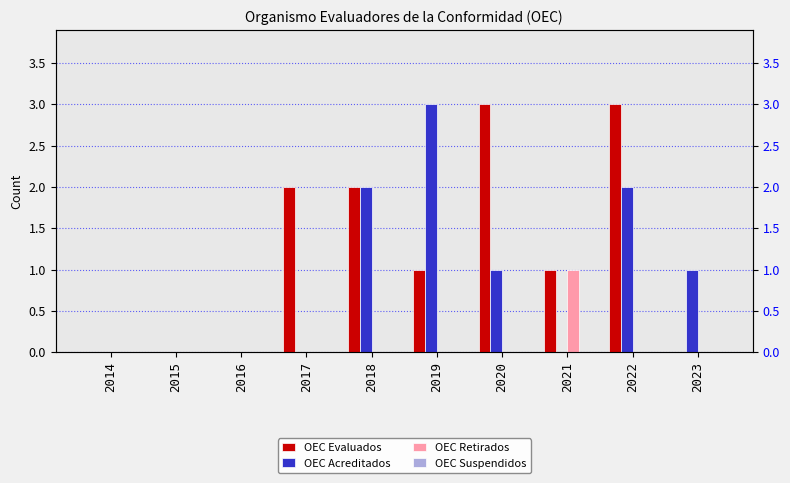

Reading left to right, extract all data points from this chart.

OEC Evaluados: 2014=0	2015=0	2016=0	2017=2	2018=2	2019=1	2020=3	2021=1	2022=3	2023=0
OEC Acreditados: 2014=0	2015=0	2016=0	2017=0	2018=2	2019=3	2020=1	2021=0	2022=2	2023=1
OEC Retirados: 2014=0	2015=0	2016=0	2017=0	2018=0	2019=0	2020=0	2021=1	2022=0	2023=0
OEC Suspendidos: 2014=0	2015=0	2016=0	2017=0	2018=0	2019=0	2020=0	2021=0	2022=0	2023=0